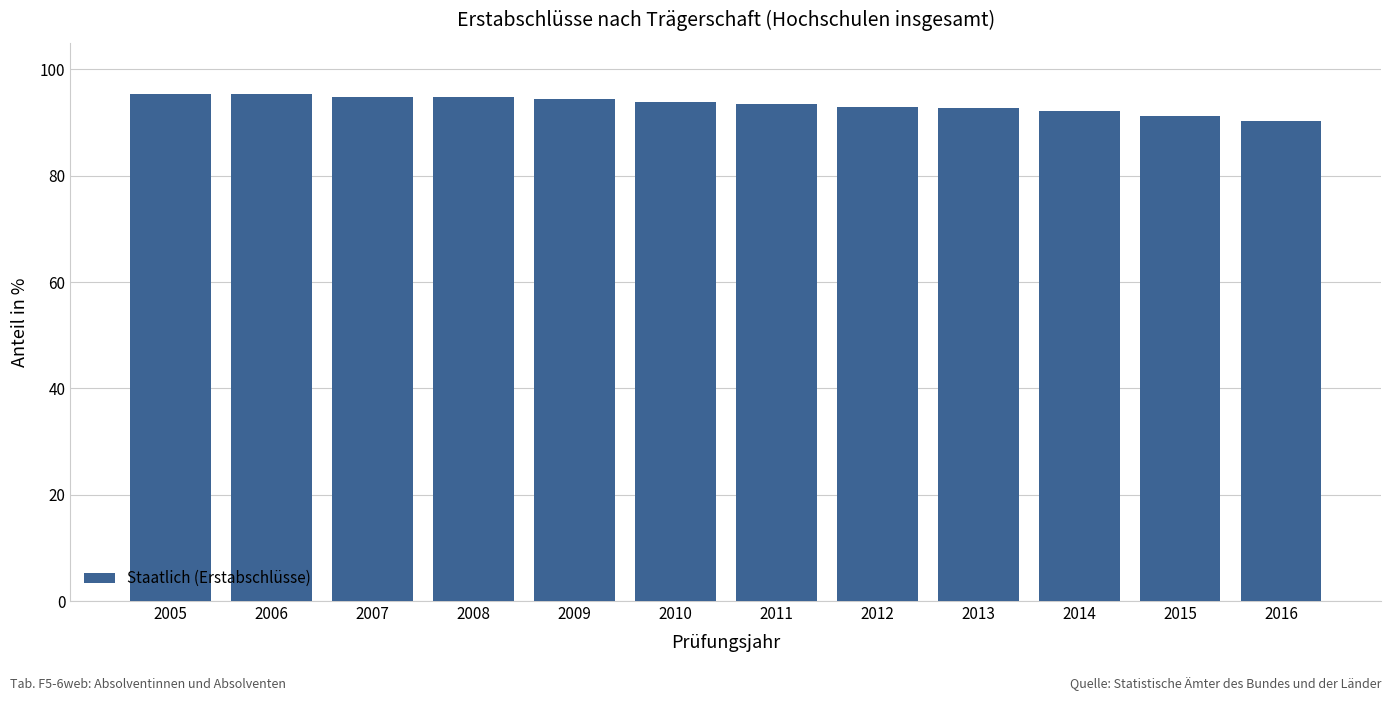

What is the value of the 8th bar from the left?

92.9